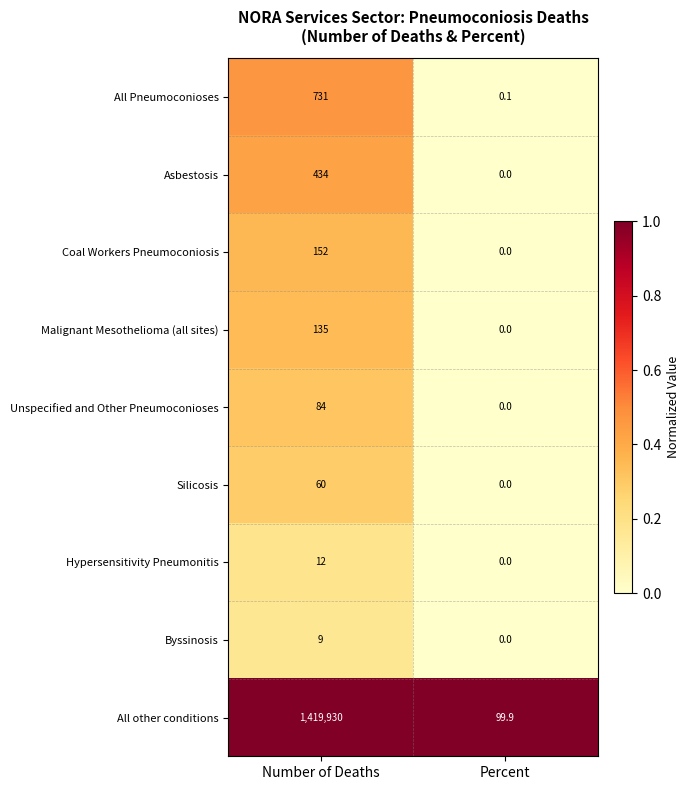

Reading left to right, list all the values displayed in this chart.

All Pneumoconioses: 731.0	0.1
Asbestosis: 434.0	0.0
Coal Workers Pneumoconiosis: 152.0	0.0
Malignant Mesothelioma (all sites): 135.0	0.0
Unspecified and Other Pneumoconioses: 84.0	0.0
Silicosis: 60.0	0.0
Hypersensitivity Pneumonitis: 12.0	0.0
Byssinosis: 9.0	0.0
All other conditions: 1419930.0	99.9